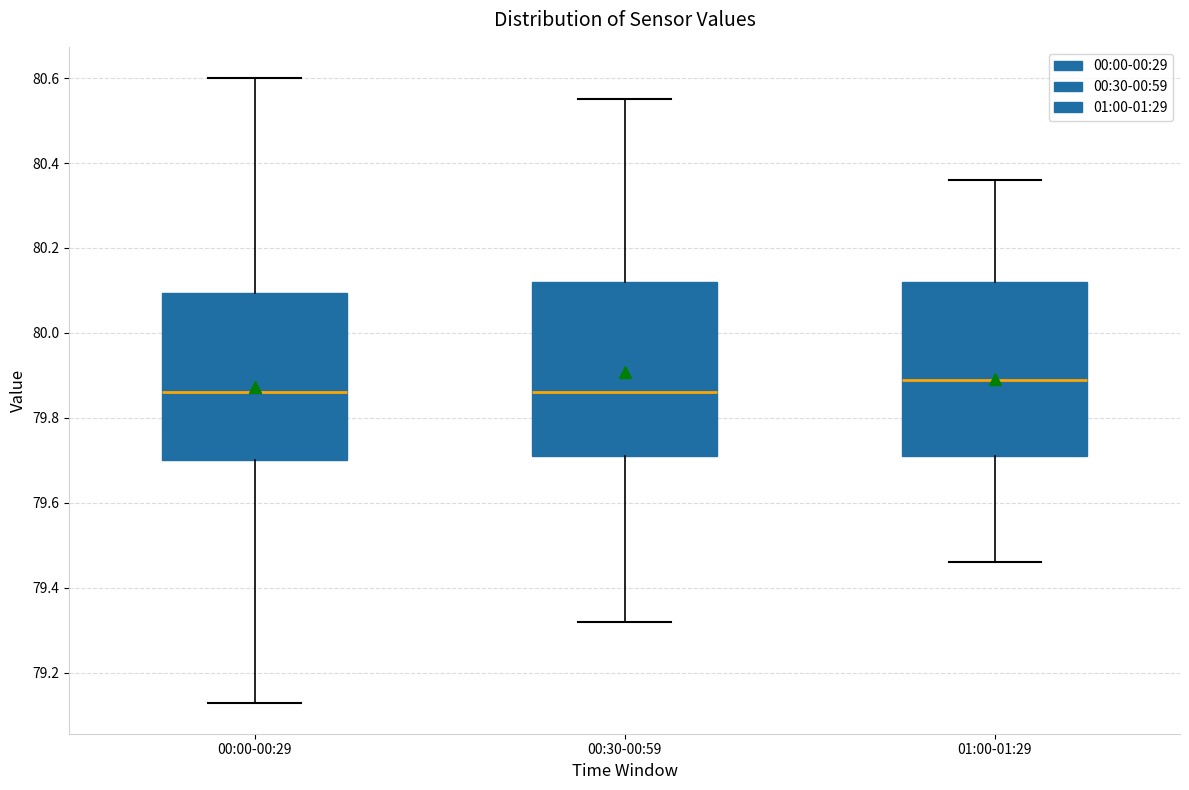

Reading left to right, read every box against the y-axis: the position of its median line, the range the box covers, and the ends of its whiskers. The values are not printed on the chart, so give them approximately, as read against the axis.

00:00-00:29: median 79.86, box 79.70 to 80.10, whiskers 79.14 to 80.60
00:30-00:59: median 79.86, box 79.72 to 80.12, whiskers 79.32 to 80.56
01:00-01:29: median 79.90, box 79.72 to 80.12, whiskers 79.46 to 80.36